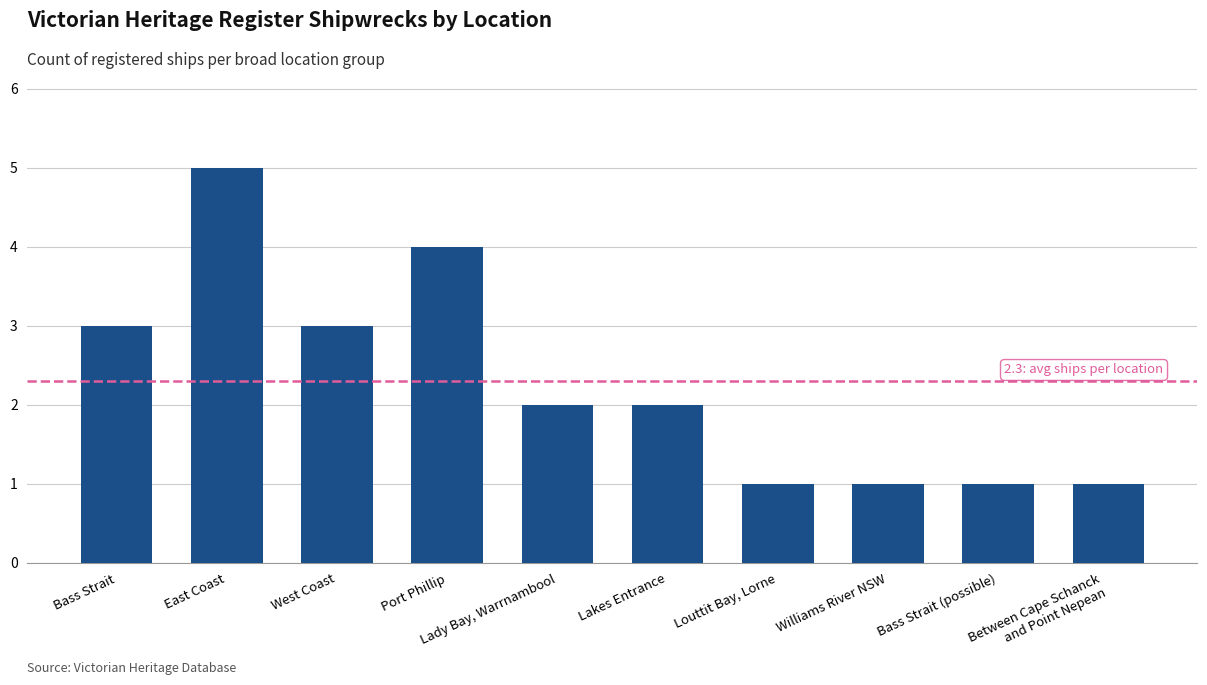

What is the difference between the maximum and minimum values?

4